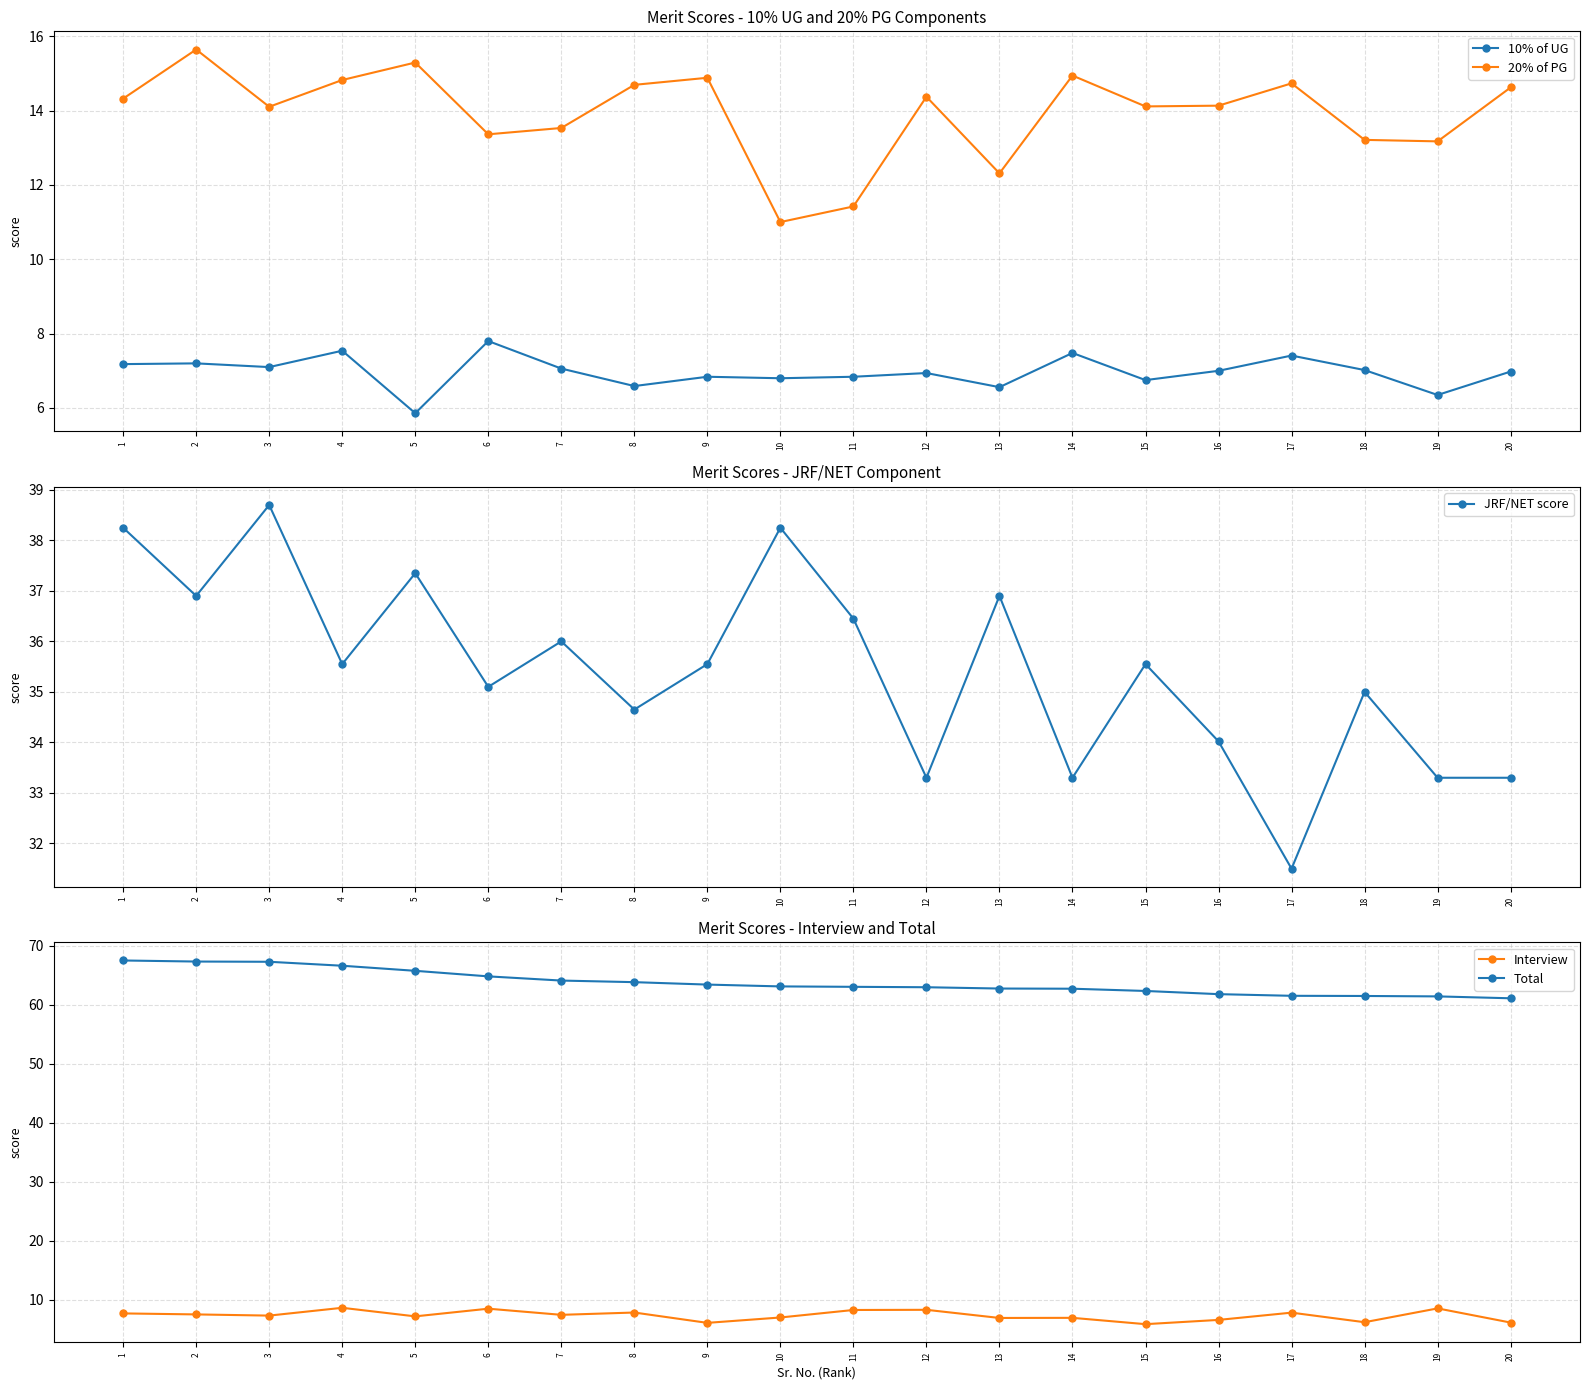

True or false: Total has a value of 93.4 at 4.

False